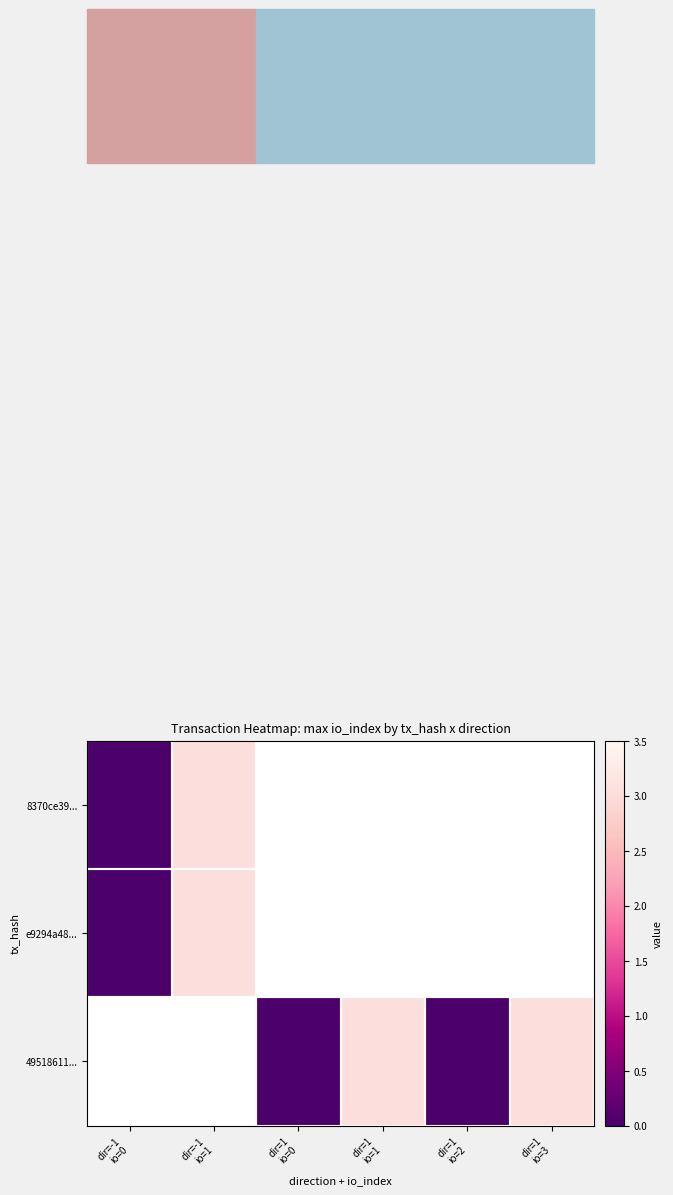

Is the value of 8370ce39... at dir=-1 io=0 greater than the value of 49518611... at dir=1 io=3?

No